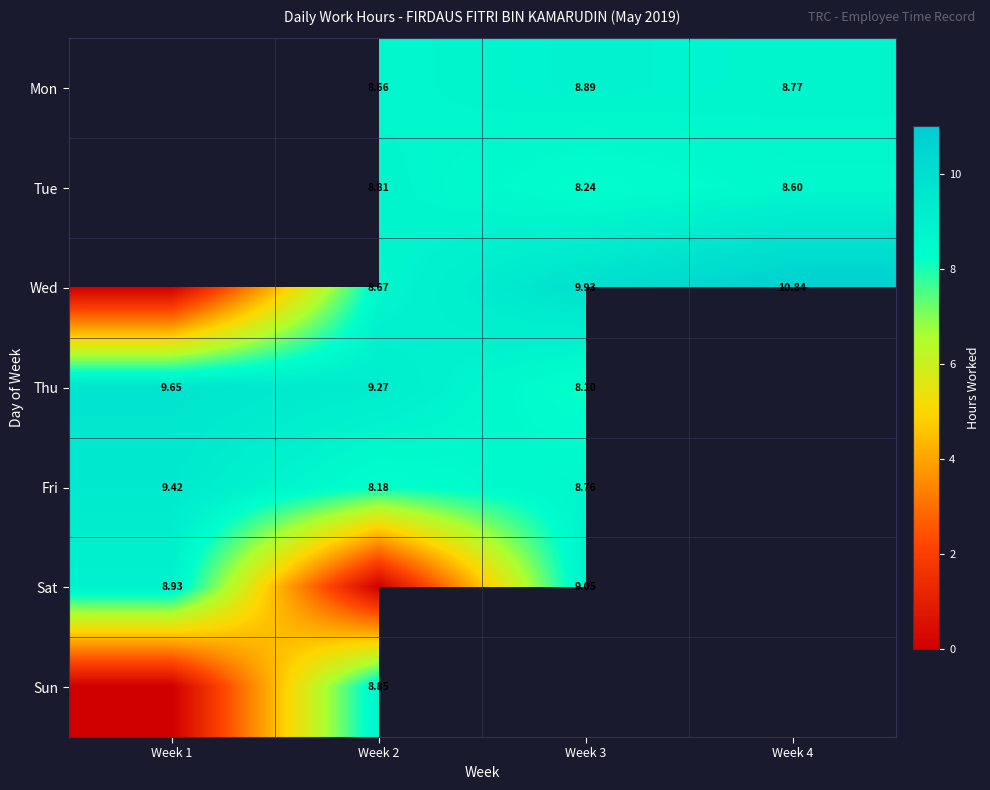

What is the spread (max minus min) of values at Week 3?

1.8